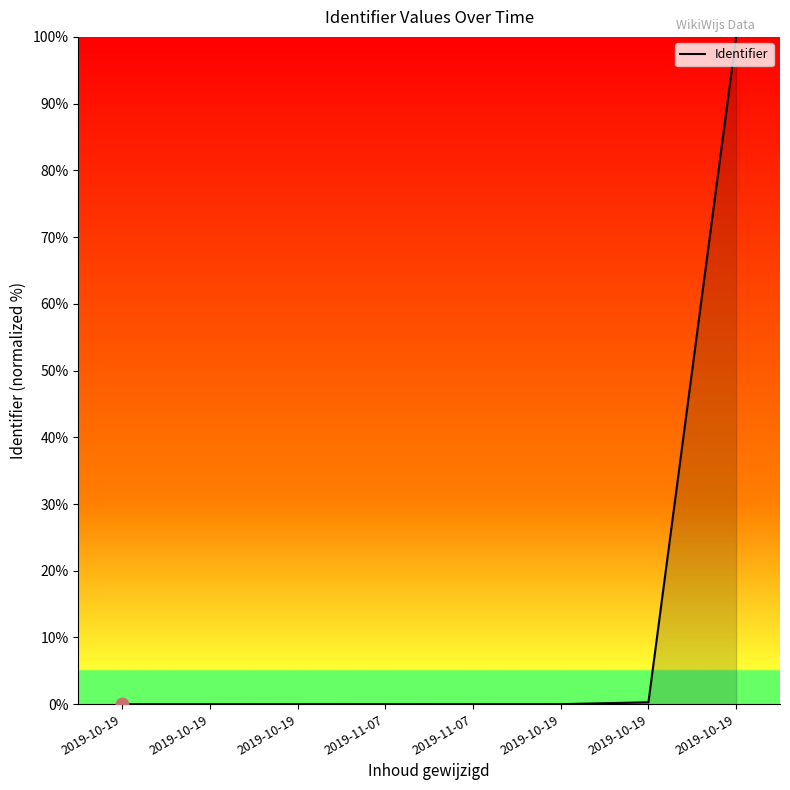

What is the change in value from 2019-11-07 to 2019-10-19?

+100.0